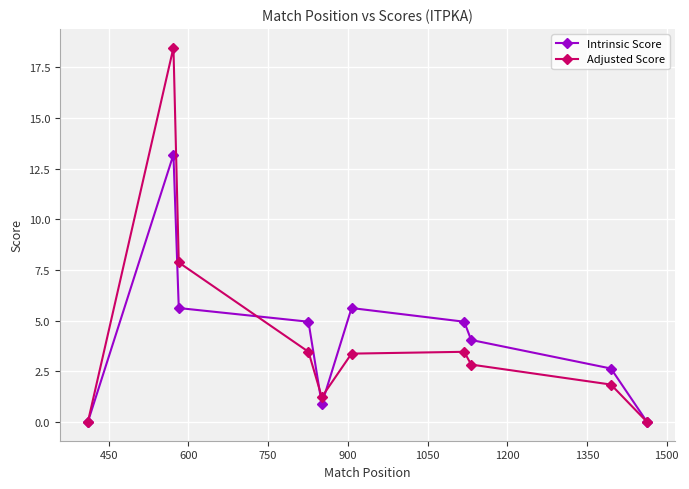

What is the greatest value displayed?

18.5